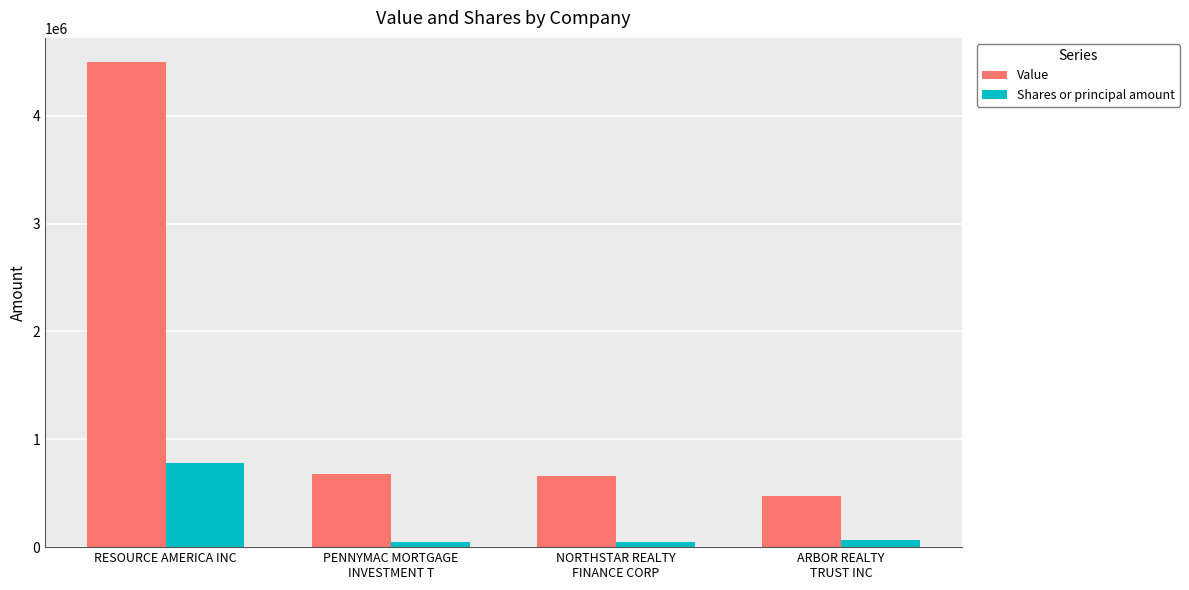

At which label does Value reach its peak?

RESOURCE AMERICA INC